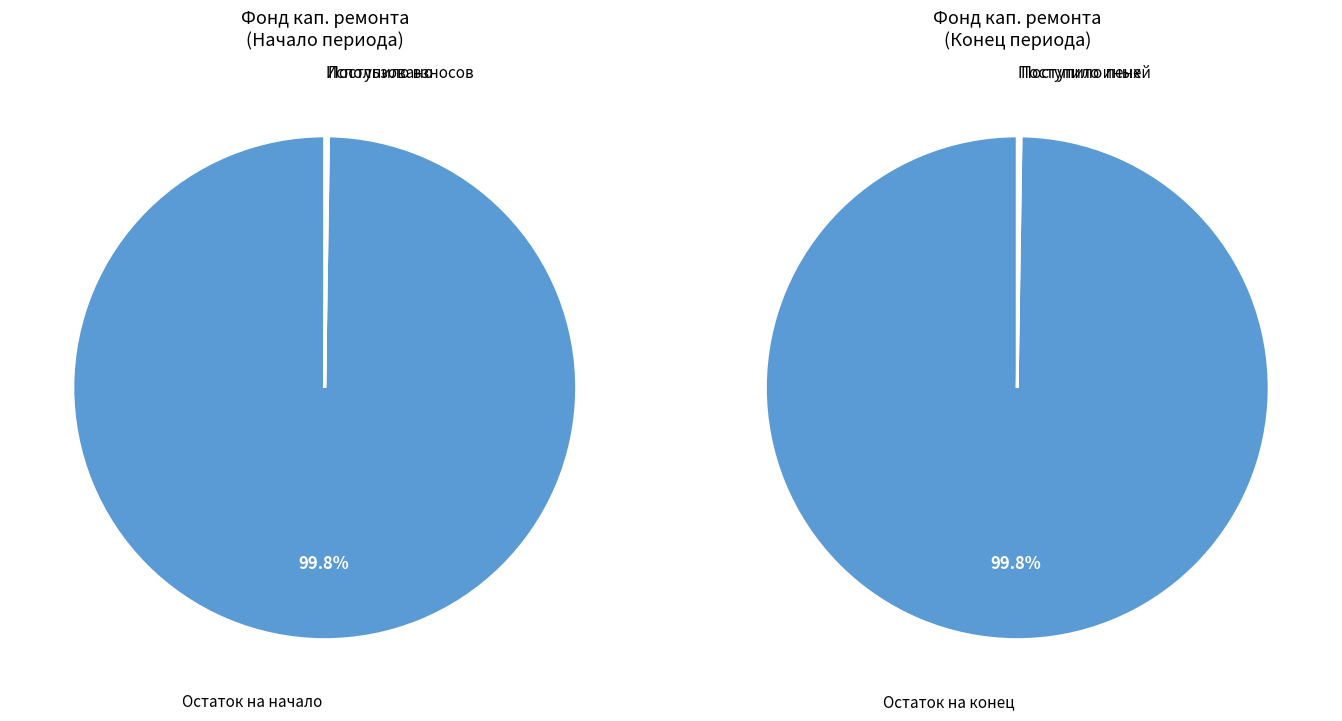

Is there a majority slice in this chart?

Yes